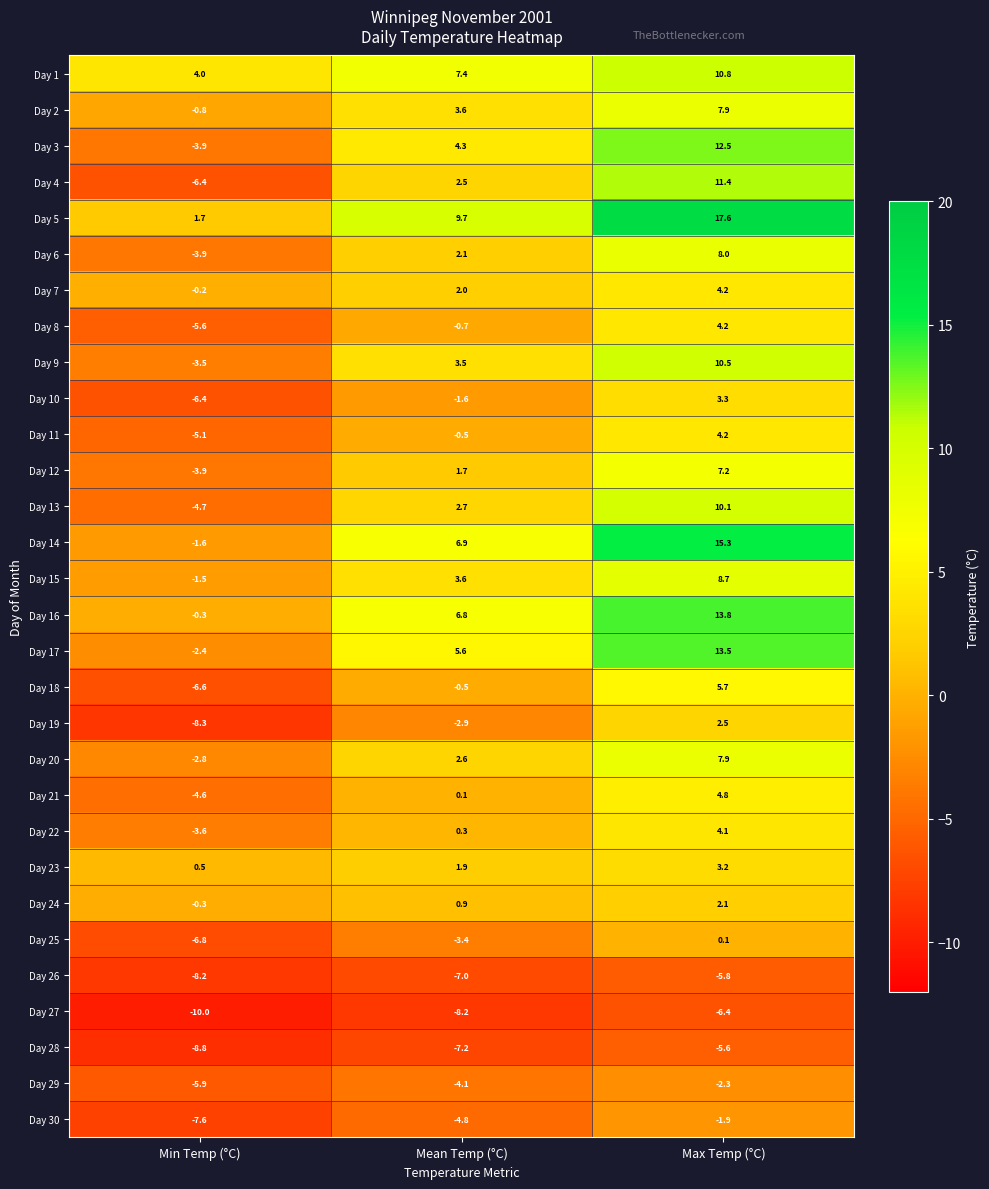

List the labels in order of Day 28 value, largest first.

Max Temp (°C), Mean Temp (°C), Min Temp (°C)